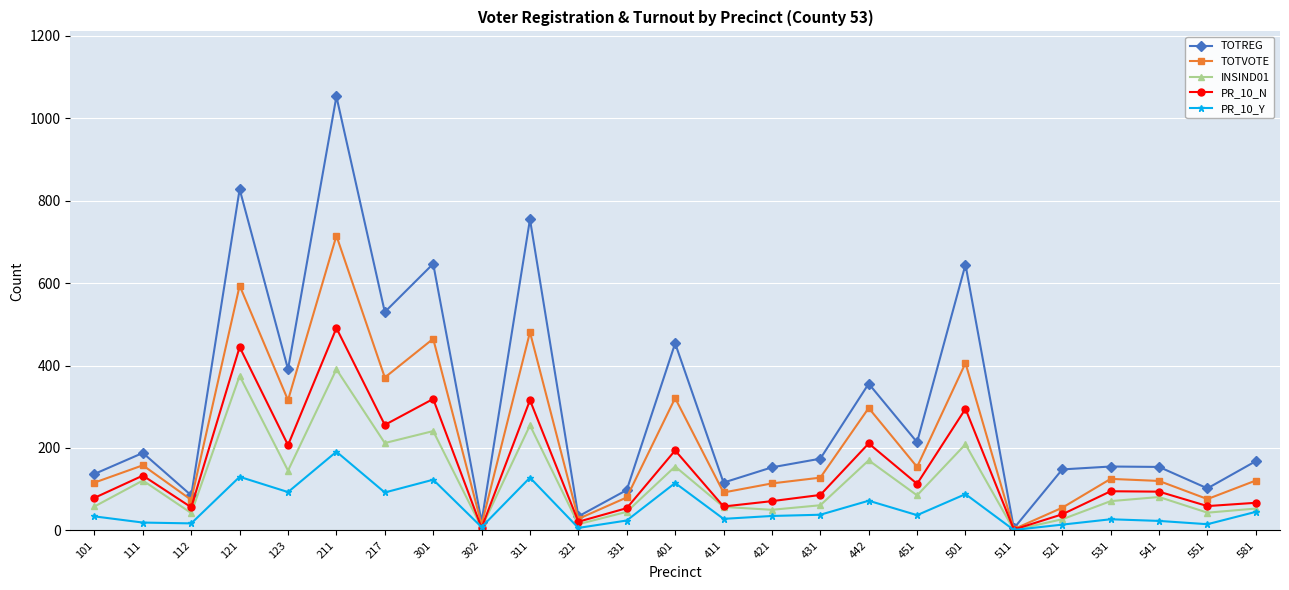

What is the value of the TOTREG point at the 23rd from the left?

154